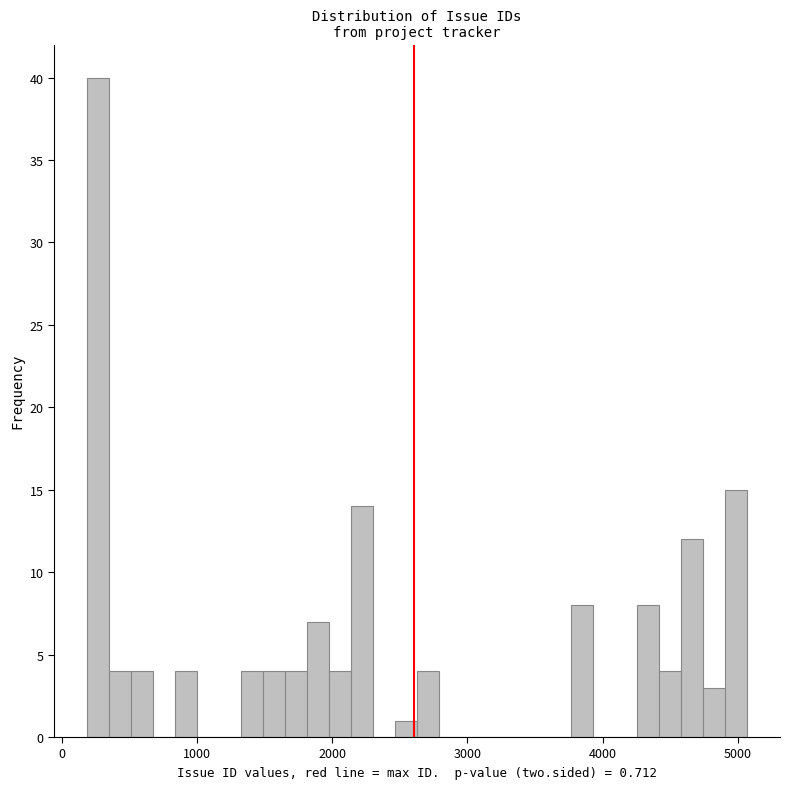

Around what value on the x-axis is the tallest bar? Give the approximate position of its centre, as read against the axis.

300